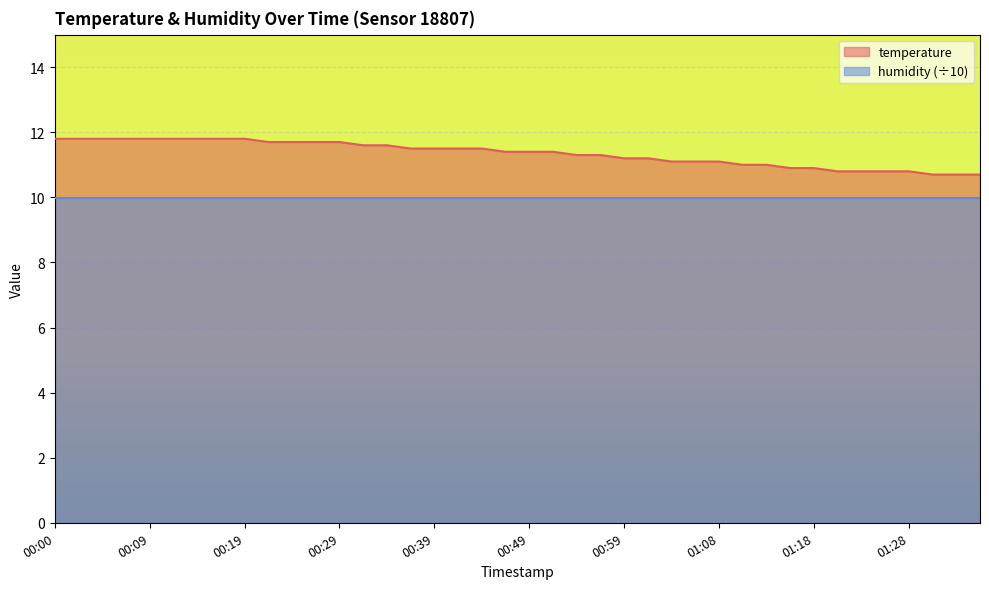

What is the value of the 23rd point from the left?

11.3